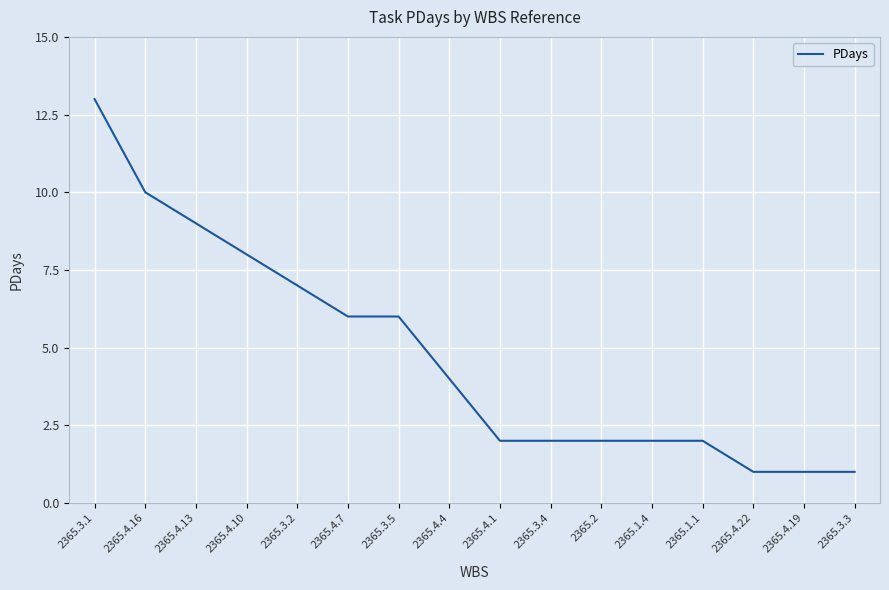

What is the average value?

5